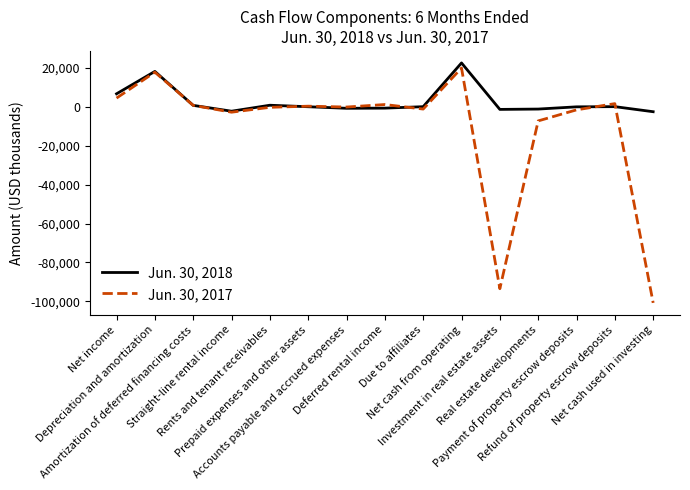

What are all the series names shown in the legend?

Jun. 30, 2018, Jun. 30, 2017